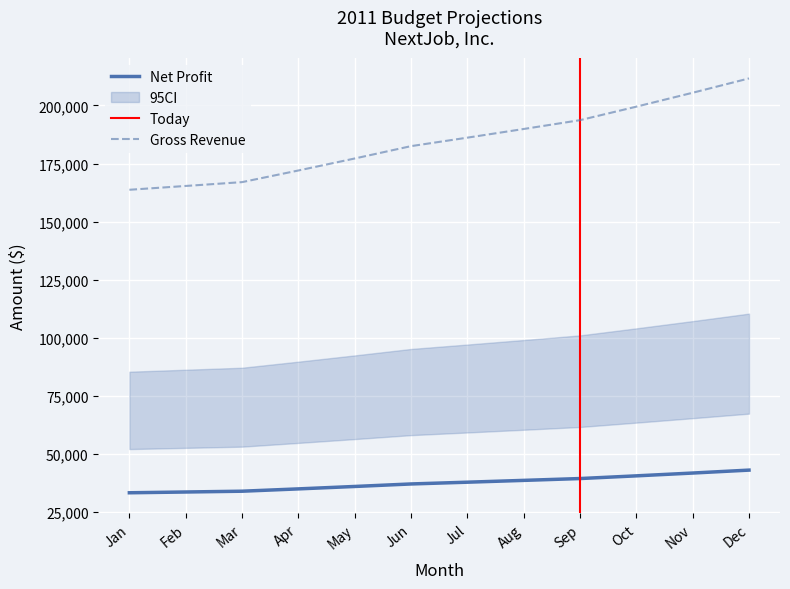

At which category is the sum across all series the highest?

Dec